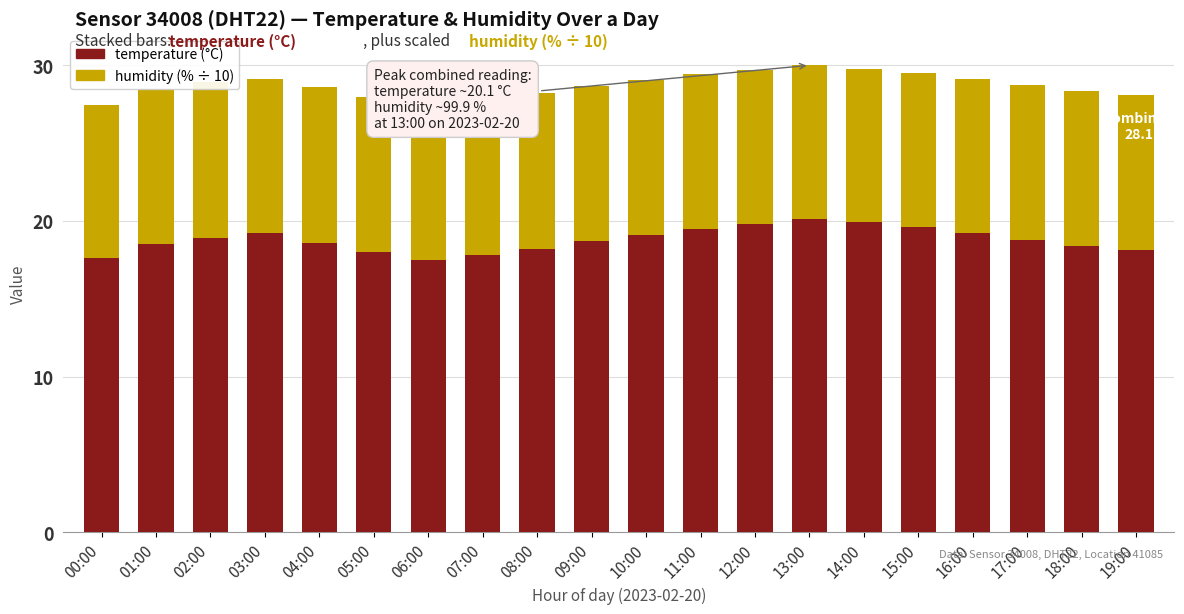

How many bars are there in total?

40